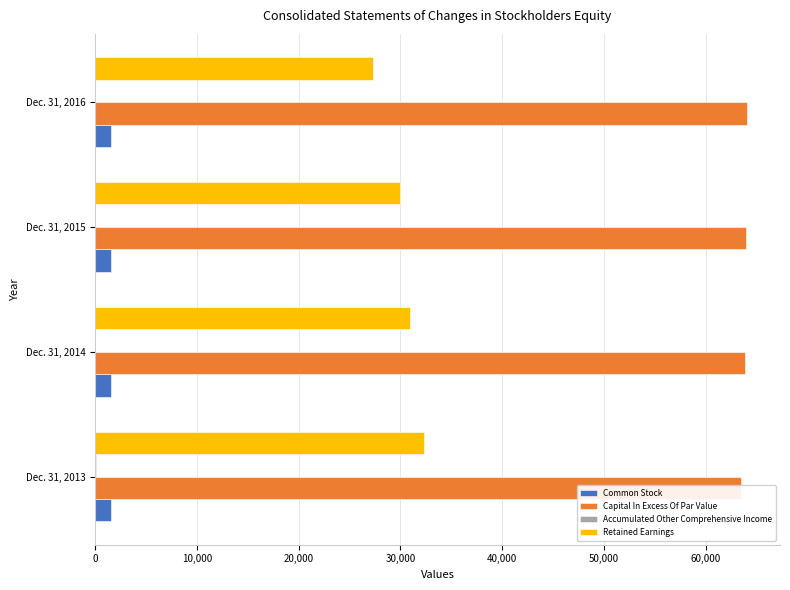

Is it true that Common Stock equals 1568 at Dec. 31, 2013?

True